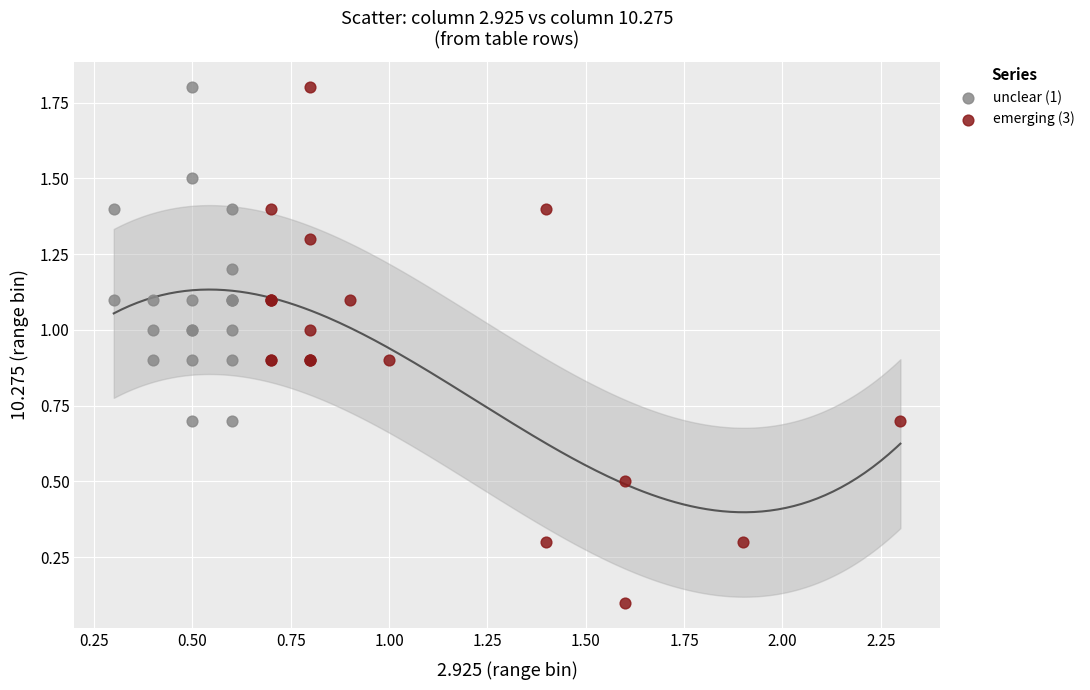

Which series contains the lowest Y value?

emerging (3)